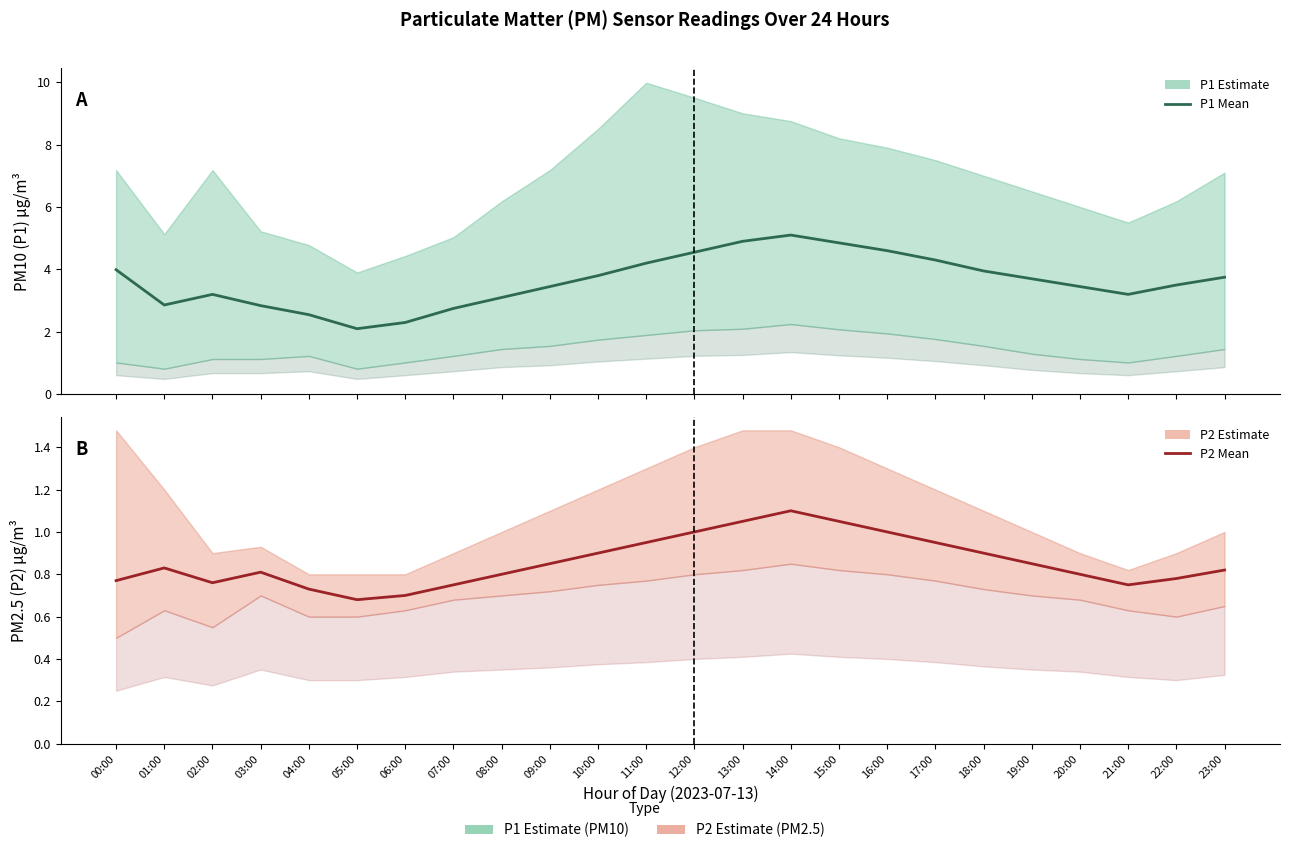

What is the label of the 19th point from the left?

18:00